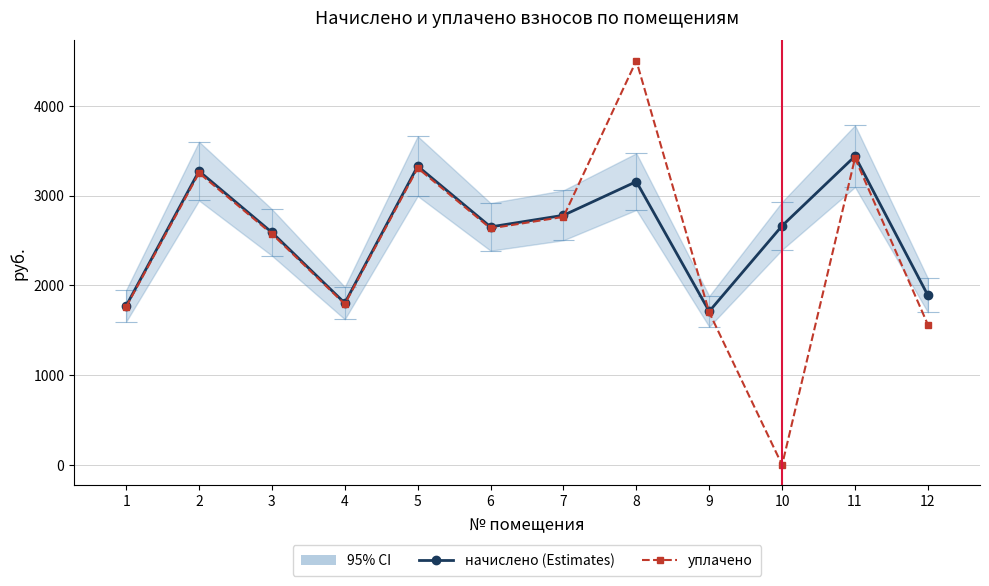

Between 5 and 12, which is larger?

5